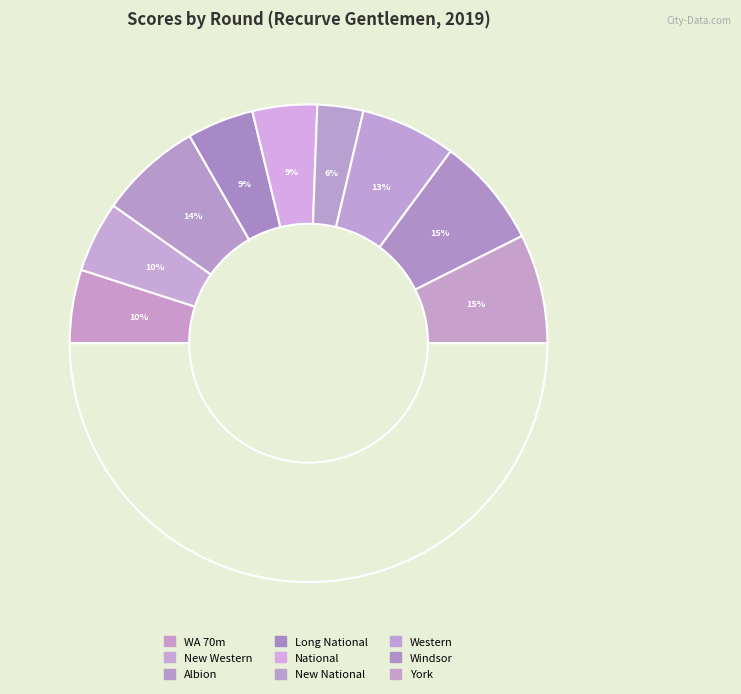

Do Albion and Long National together represent more than half of the pie?

No